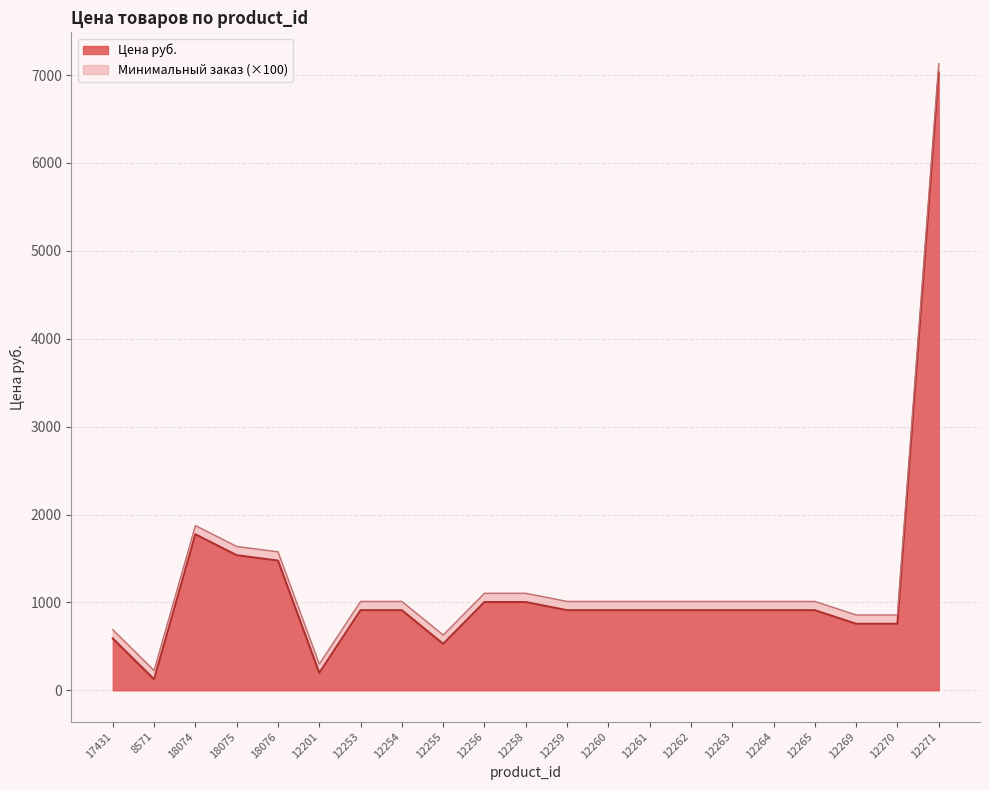

What is the difference between the maximum and minimum values?

6904.7